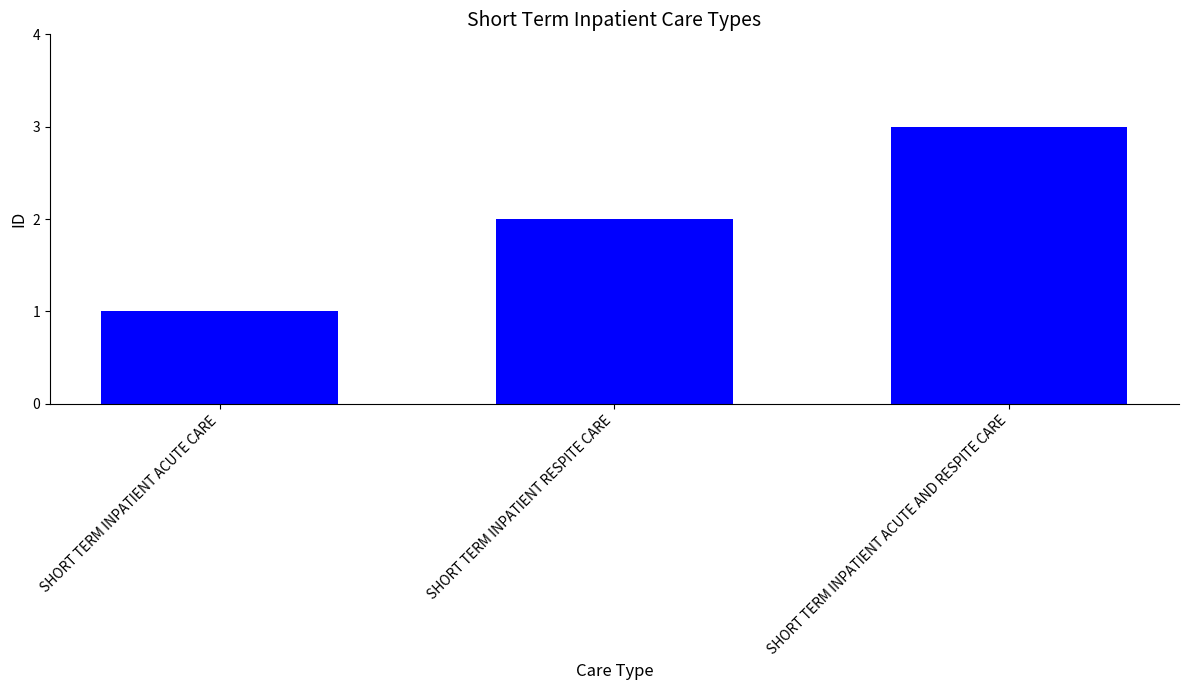

At which label is the value closest to 2?

SHORT TERM INPATIENT RESPITE CARE